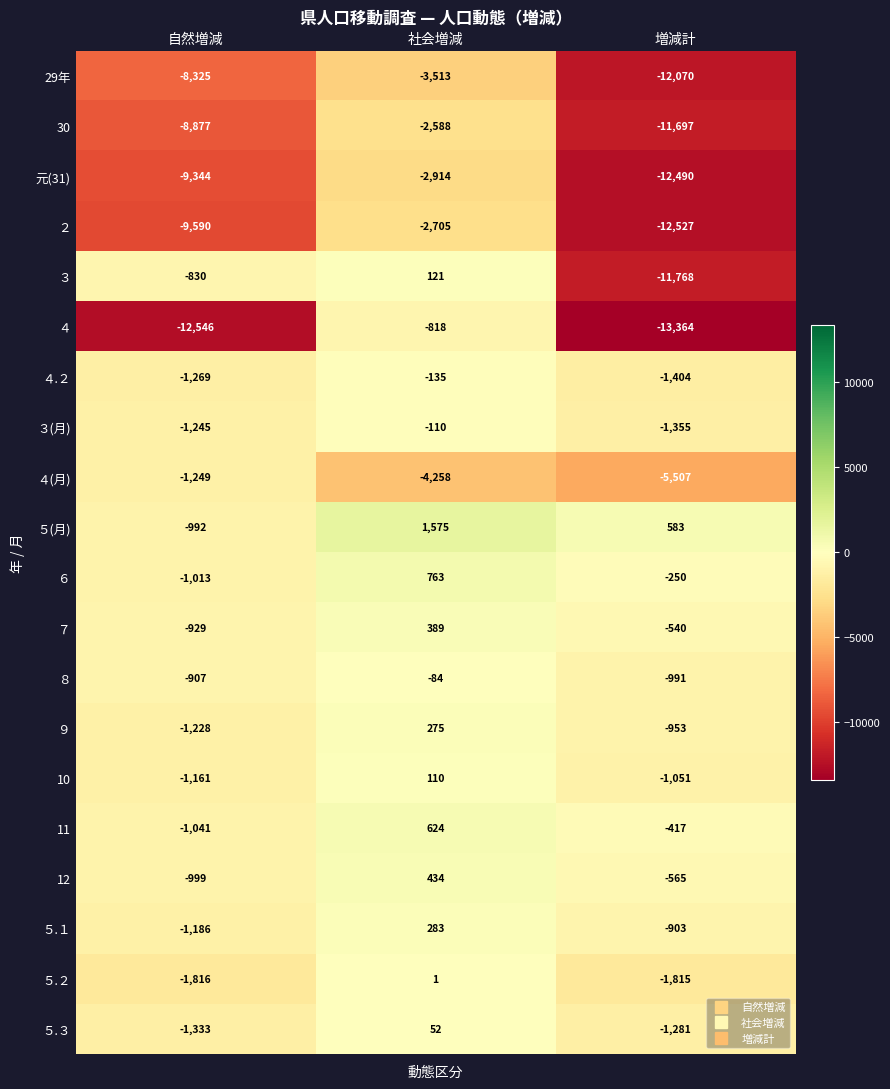

Where does the 元(31) series first go above -9344?

社会増減